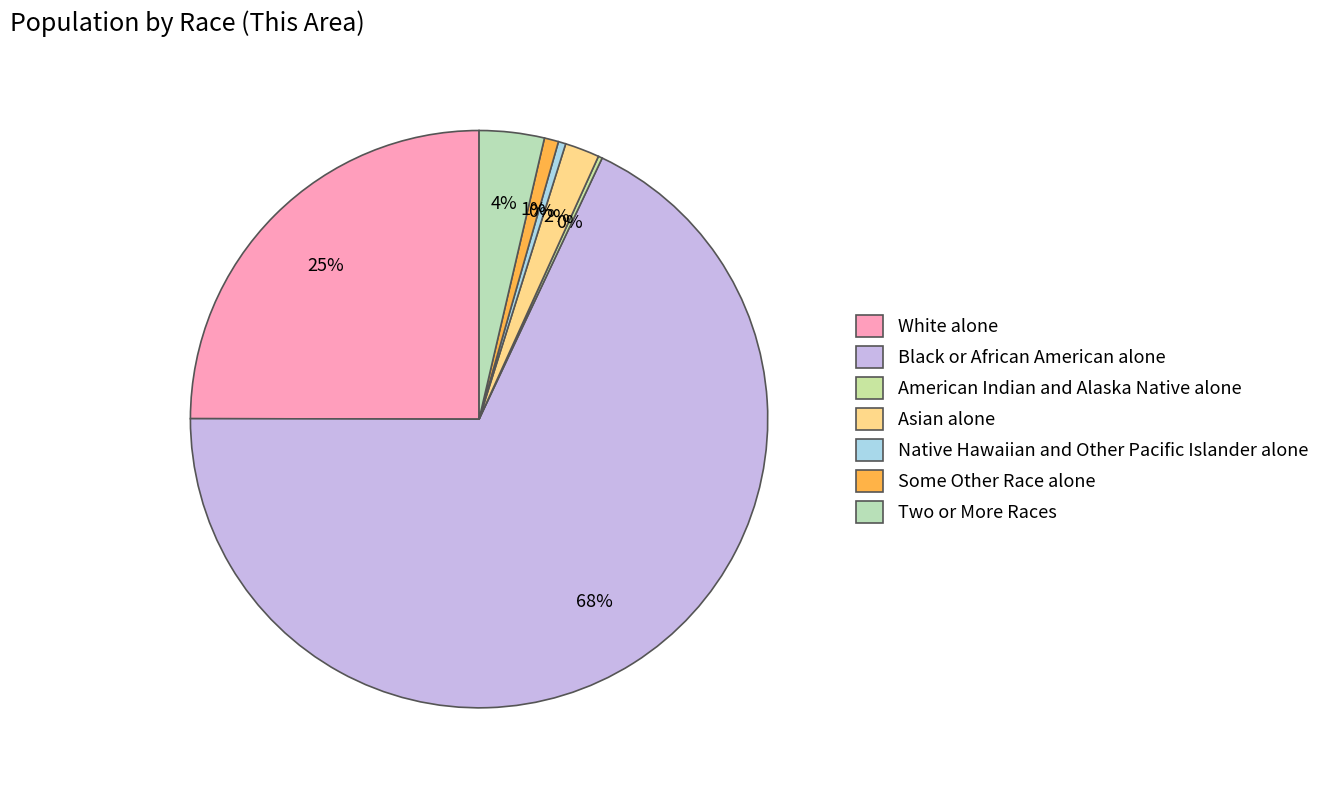

Is there any slice that represents more than half of the pie?

Yes